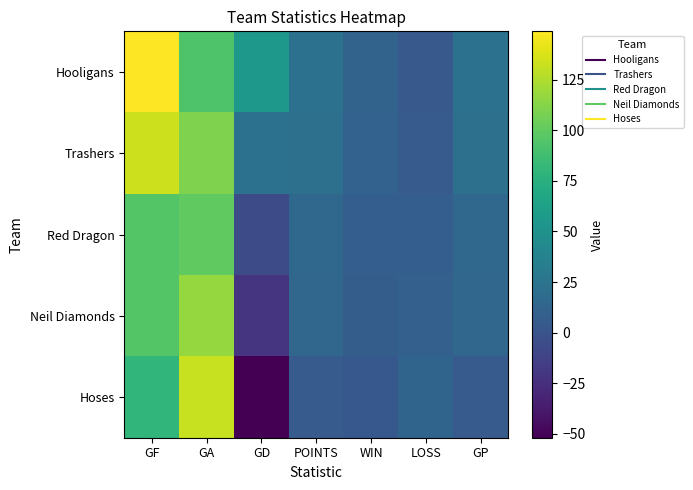

Reading left to right, what are all the values shown in this chart?

Hooligans: GF=149	GA=94	GD=55	POINTS=24	WIN=12	LOSS=4	GP=24
Trashers: GF=134	GA=110	GD=24	POINTS=22	WIN=11	LOSS=6	GP=22
Red Dragon: GF=95	GA=100	GD=-5	POINTS=16	WIN=8	LOSS=8	GP=16
Neil Diamonds: GF=95	GA=117	GD=-22	POINTS=14	WIN=7	LOSS=10	GP=14
Hoses: GF=80	GA=132	GD=-52	POINTS=6	WIN=3	LOSS=13	GP=6